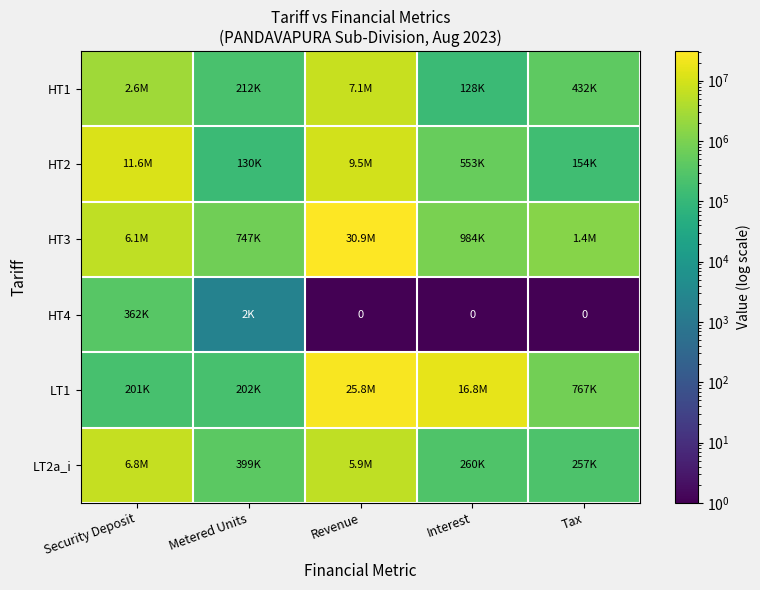

Which series has the largest total across all categories?

LT1